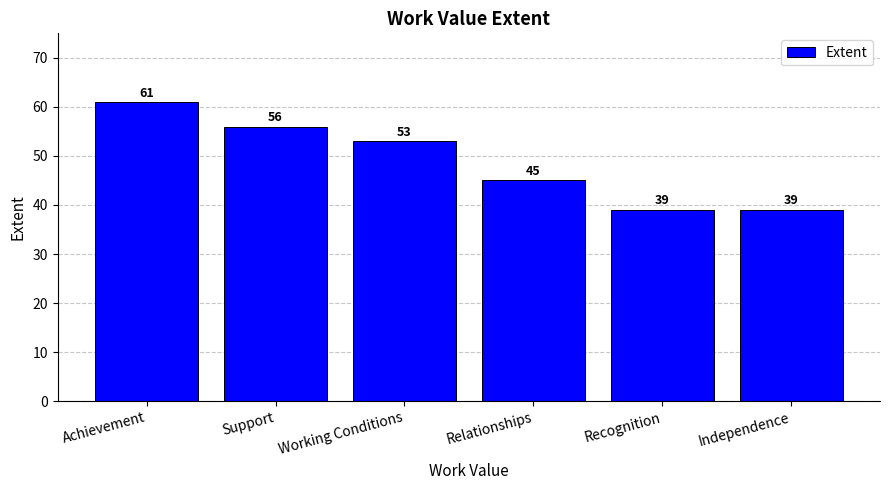

What is the difference between the values at Independence and Relationships?

6